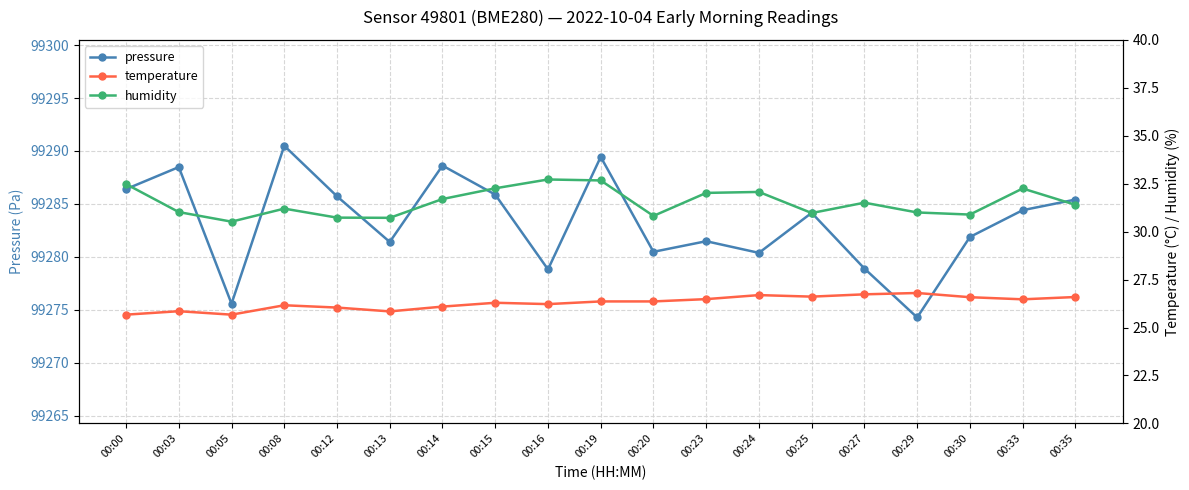

What is the difference between the maximum and minimum values in the pressure series?

16.2